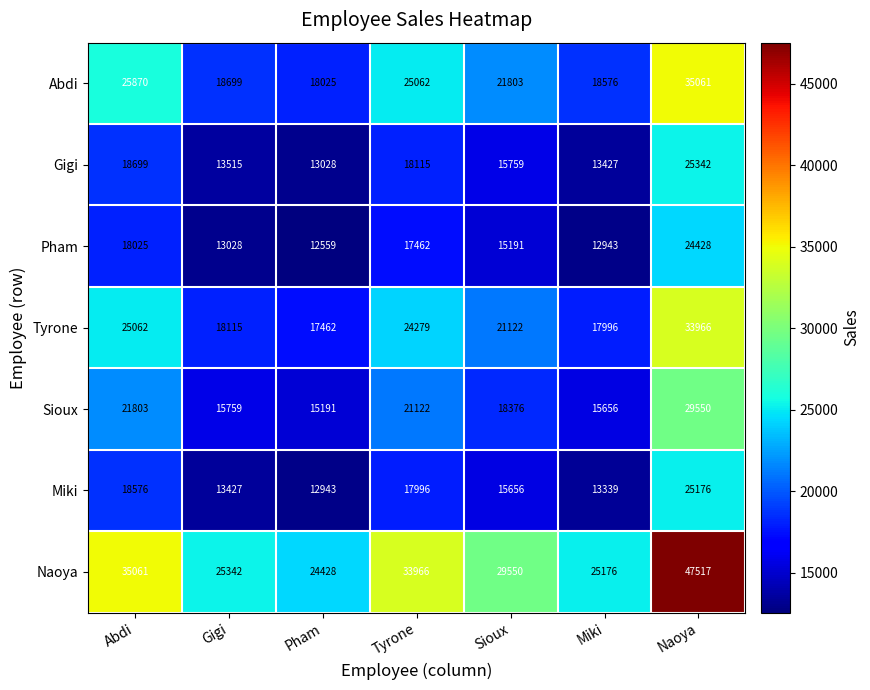

Which series has the largest total across all categories?

Naoya